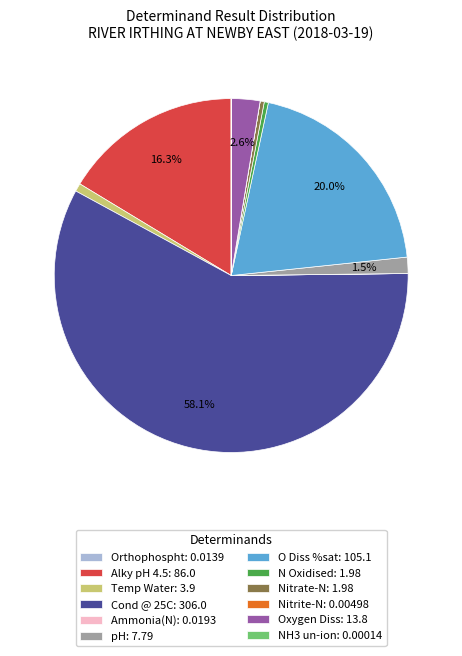

What portion of the pie excludes Alky pH 4.5: 86.0?

83.7%